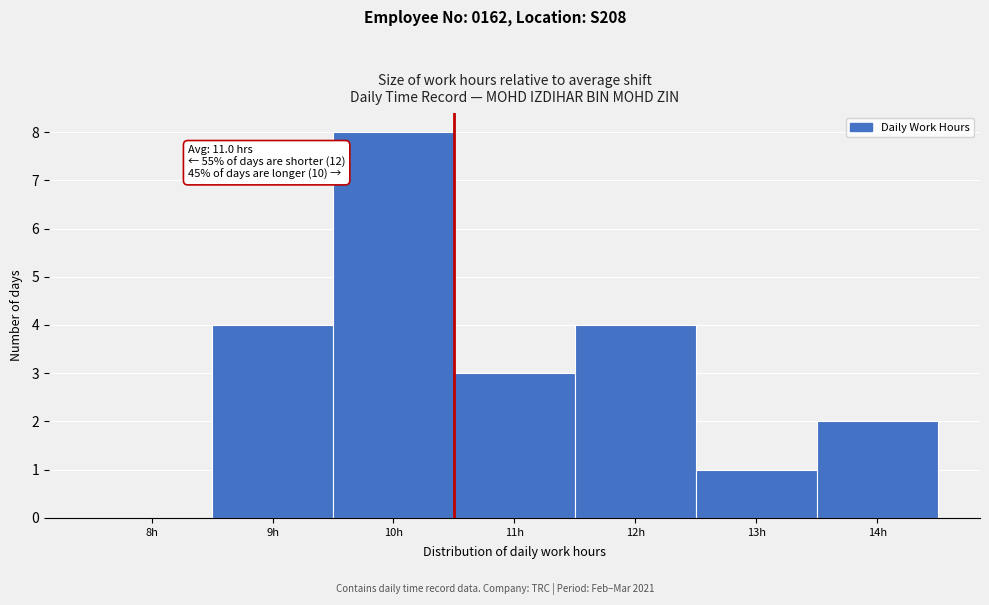

Reading right to left, what are all the values shown in this chart?

14h=2	13h=1	12h=4	11h=3	10h=8	9h=4	8h=0